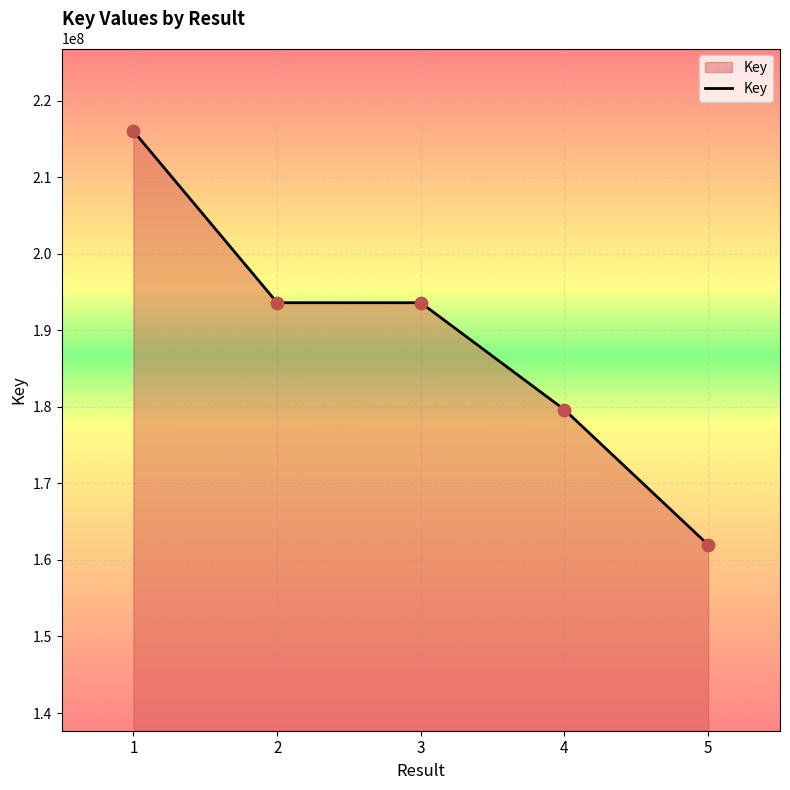

Between 1 and 5, which is larger?

1